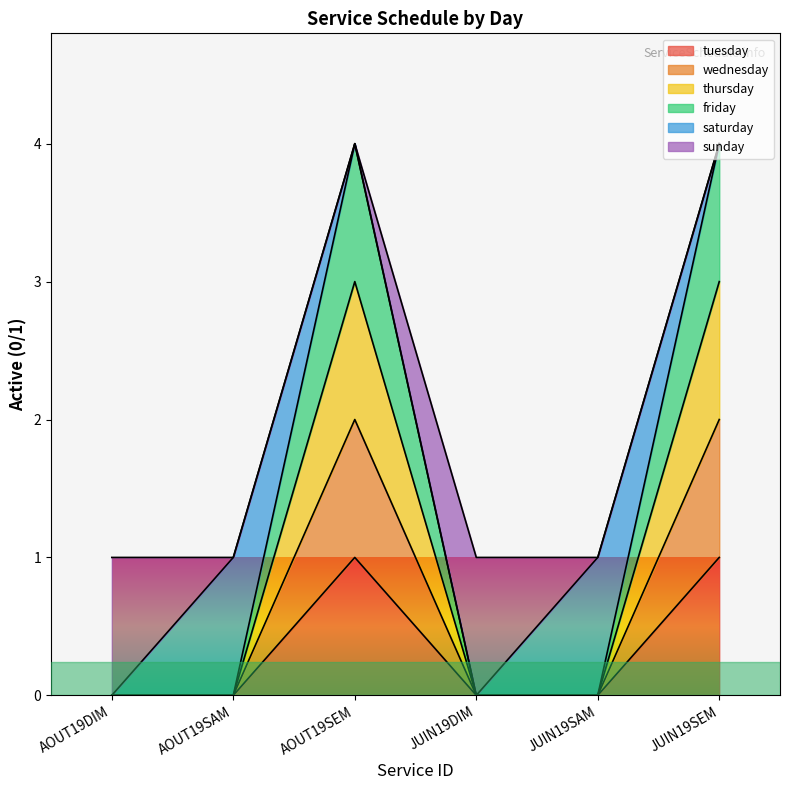

What is the label of the 1st point from the right?

JUIN19SEM